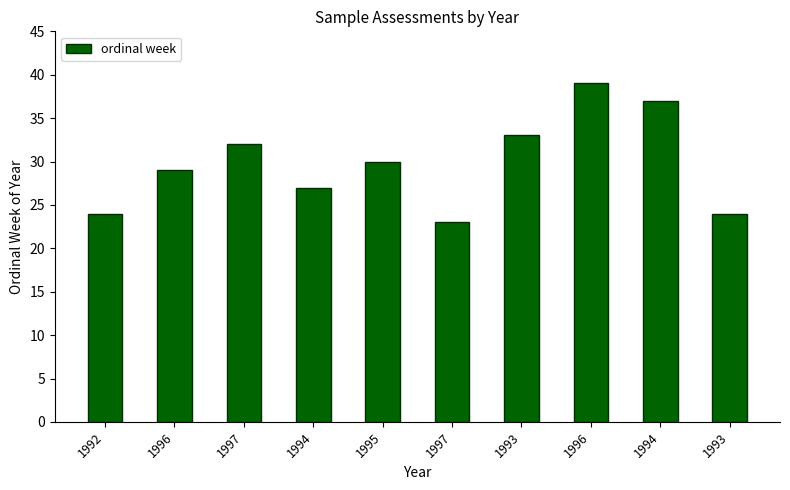

What is the label of the 4th bar from the right?

1993